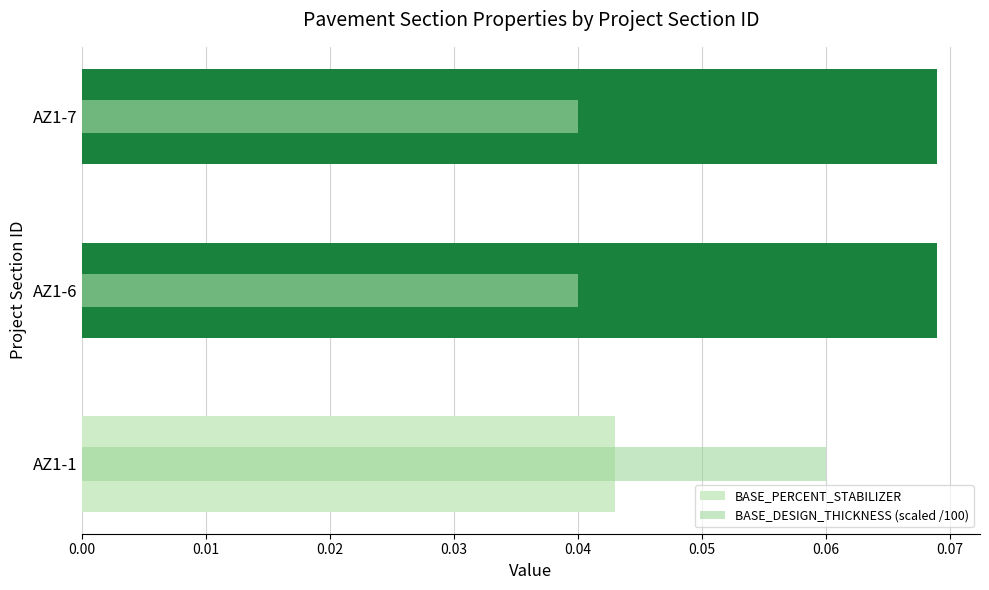

Reading left to right, extract all data points from this chart.

BASE_PERCENT_STABILIZER: 0.0	0.1	0.1
BASE_DESIGN_THICKNESS (scaled /100): 0.1	0.0	0.0